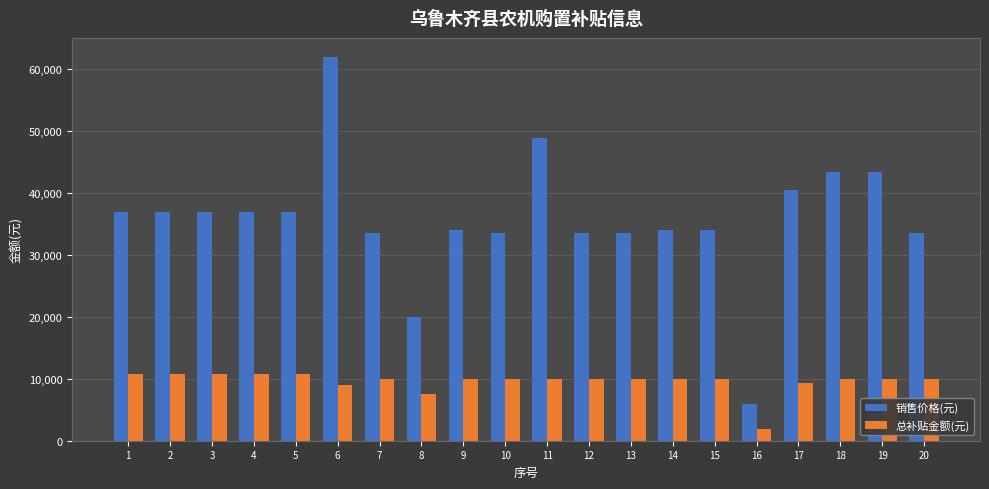

At which category does the chart reach its peak across all series?

6